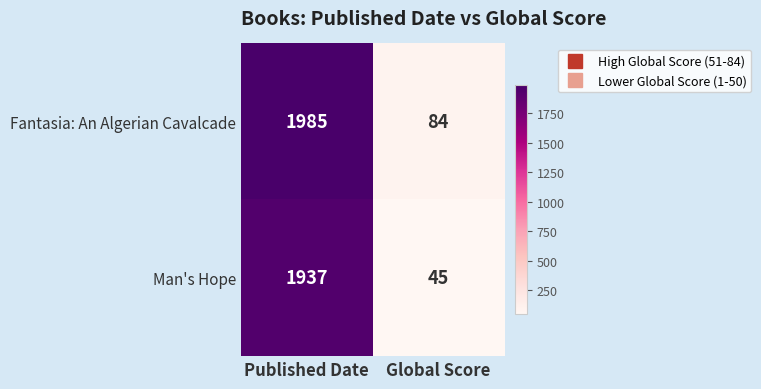

Reading left to right, extract all data points from this chart.

Fantasia: An Algerian Cavalcade: Published Date=1985	Global Score=84
Man's Hope: Published Date=1937	Global Score=45